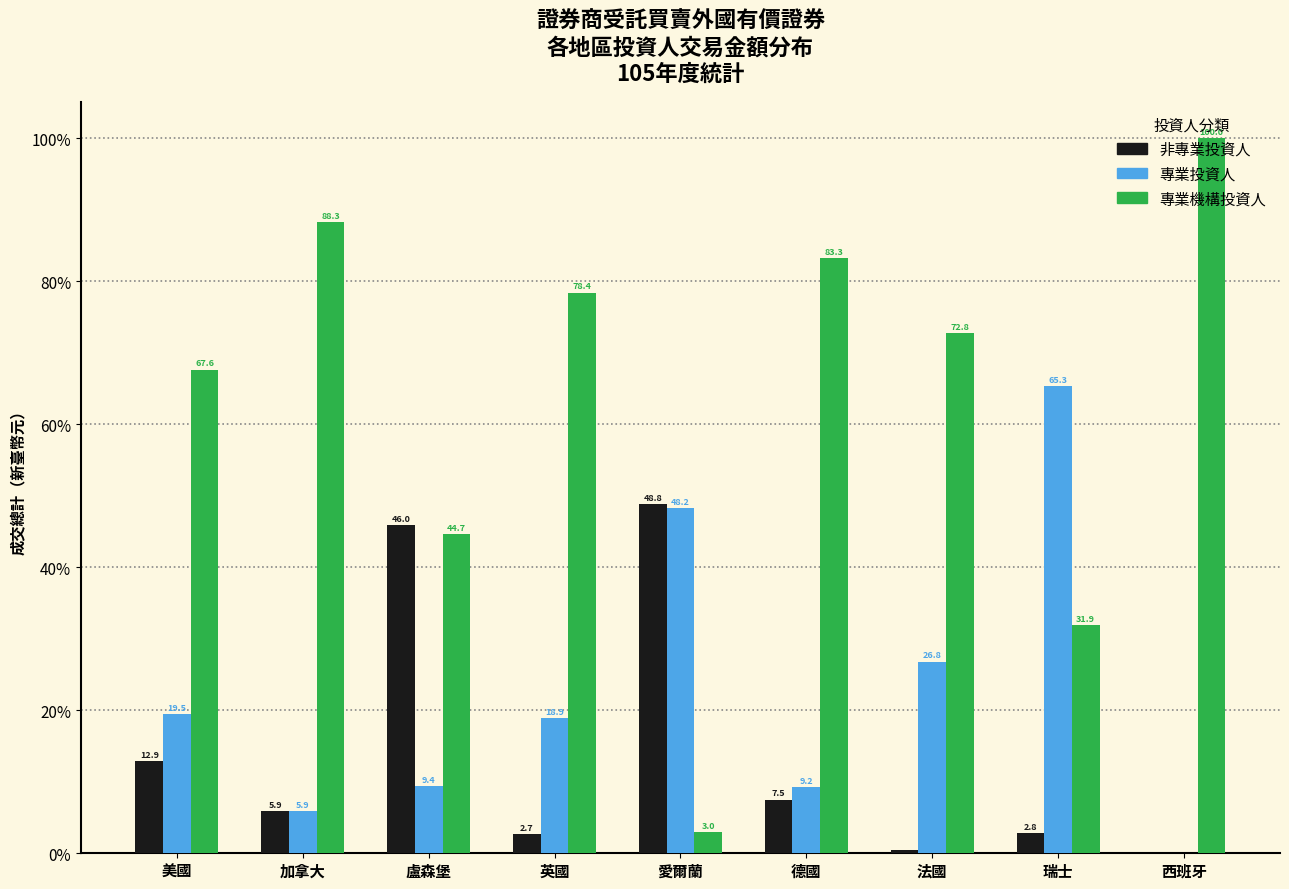

True or false: 非專業投資人 has a value of 5.3 at 美國.

False